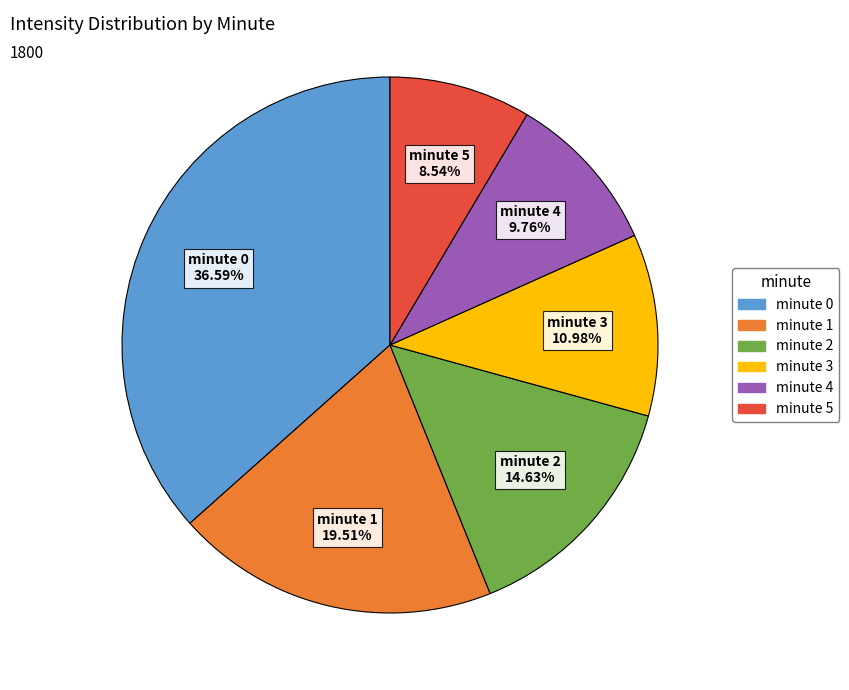

To the nearest percent, what is the average slice percentage?

17%